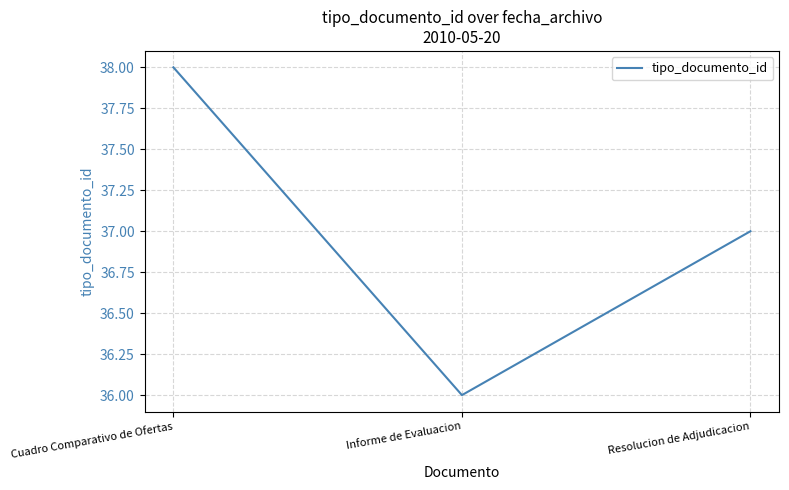

List the labels in order of value, smallest first.

Informe de Evaluacion, Resolucion de Adjudicacion, Cuadro Comparativo de Ofertas